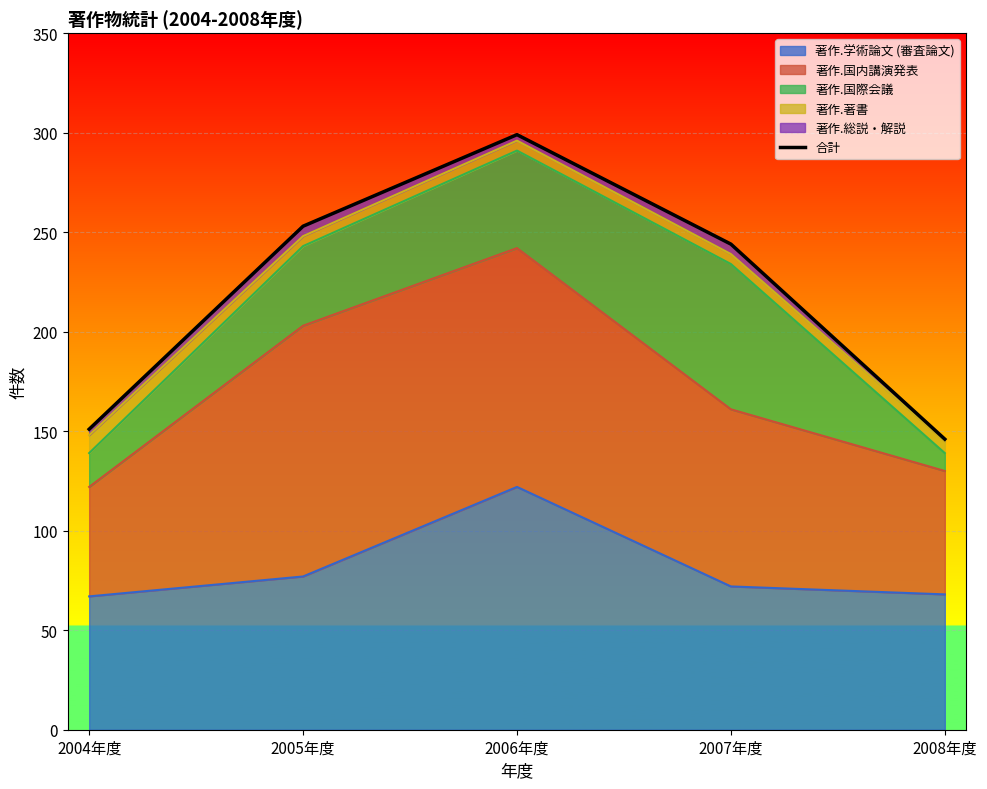

True or false: the data has more than 0 interior local peaks.

True